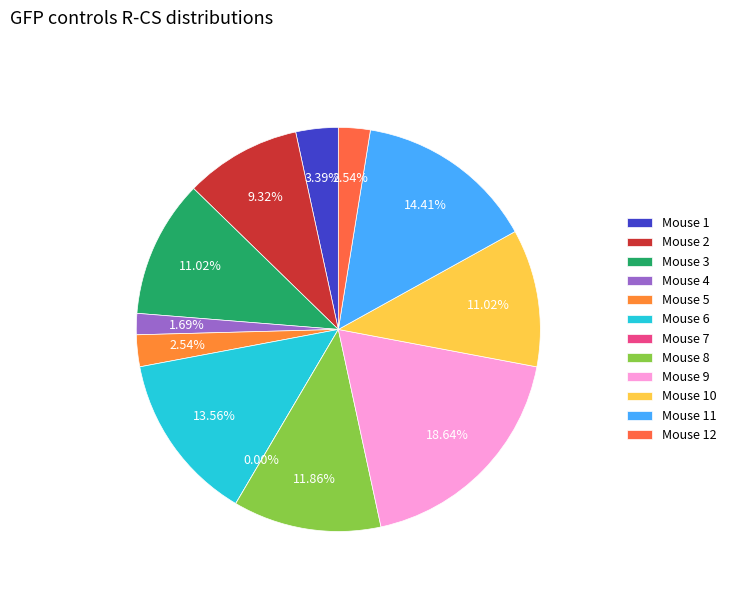

Is there a majority slice in this chart?

No